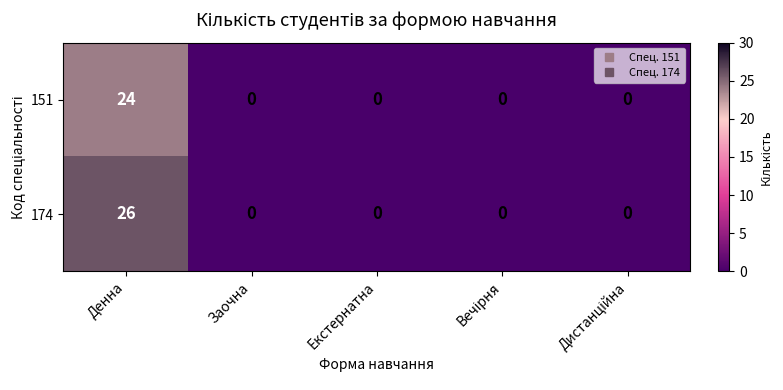

What is the difference between the maximum and second lowest values in the 174 series?

26